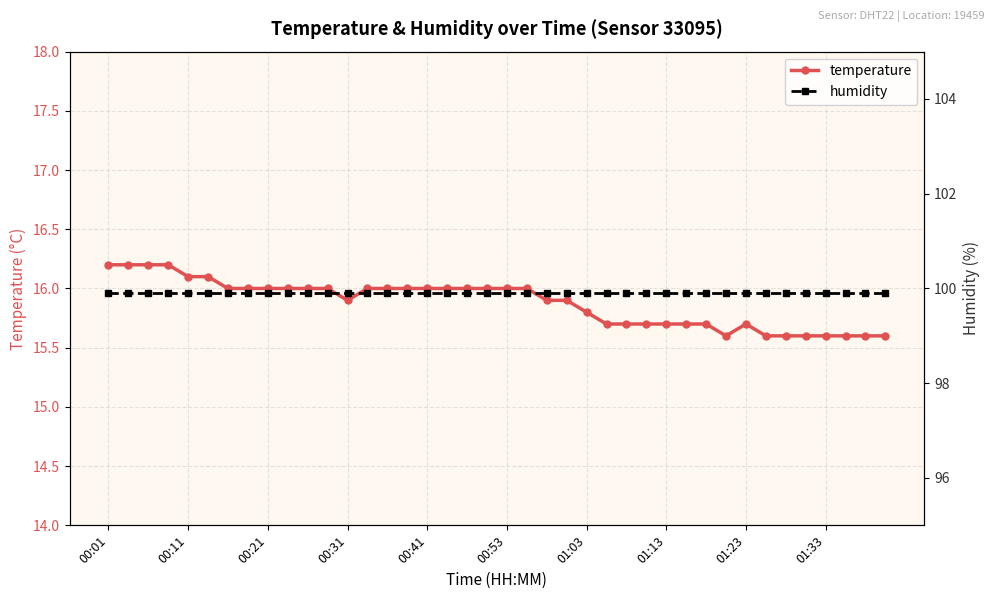

What is the minimum value shown in the chart?

15.6